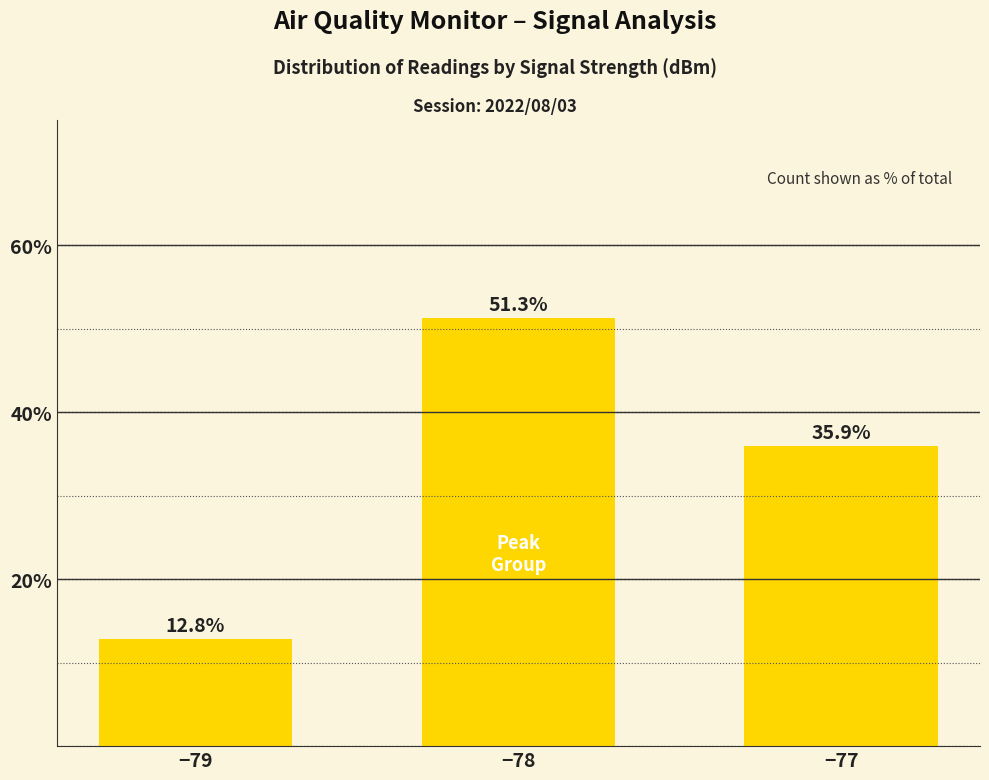

What value does the data have at −78?

51.3